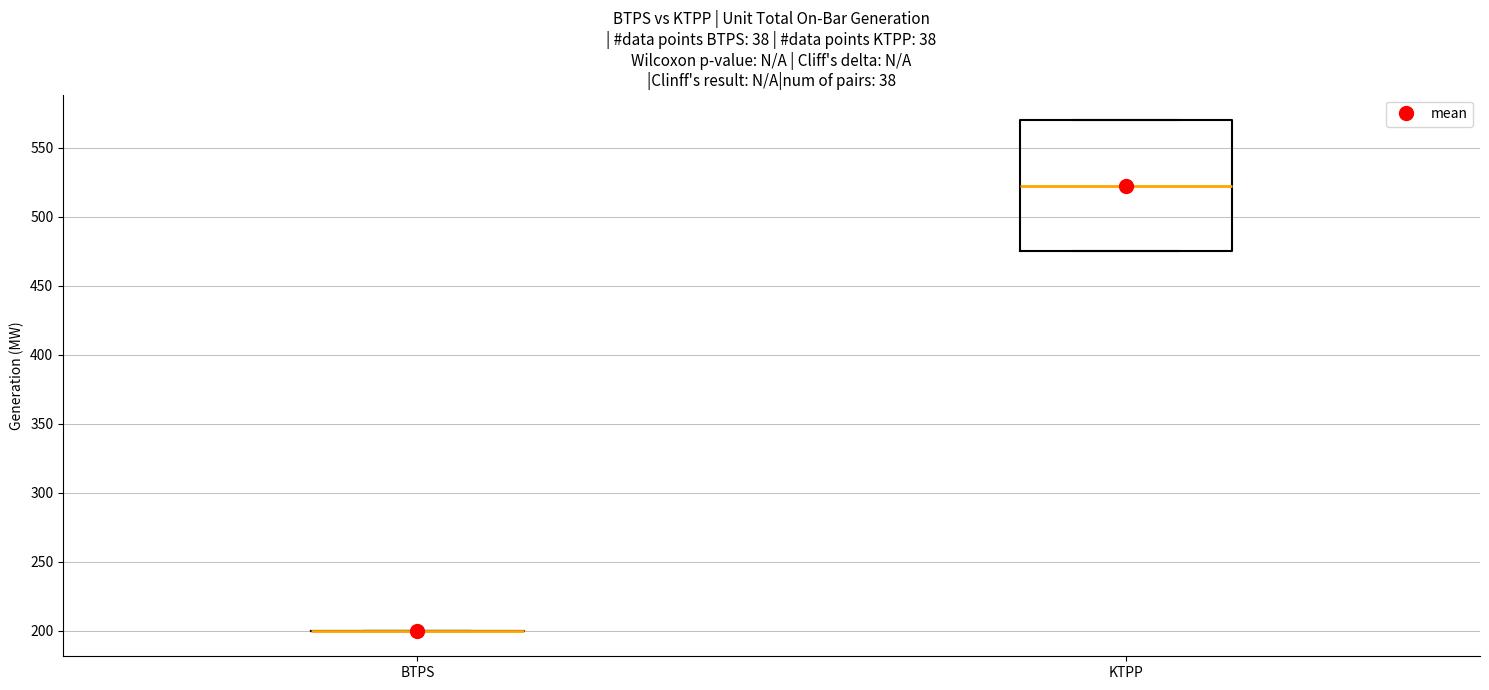

Which box is the tallest, from its lower edge to its upper edge?

KTPP